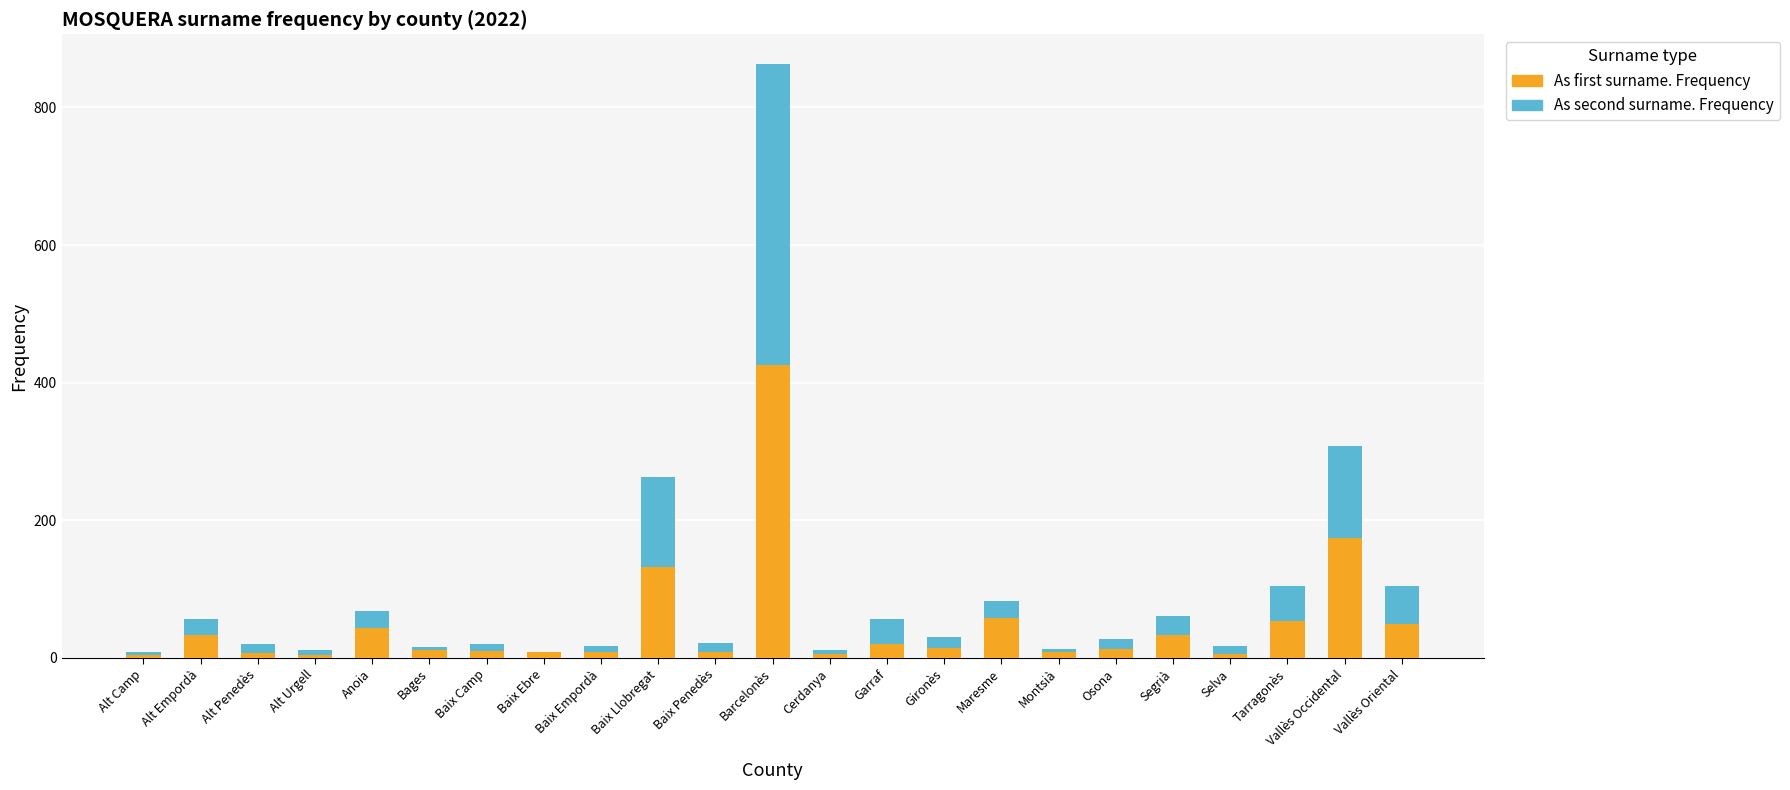

At which category is the sum across all series the highest?

Barcelonès